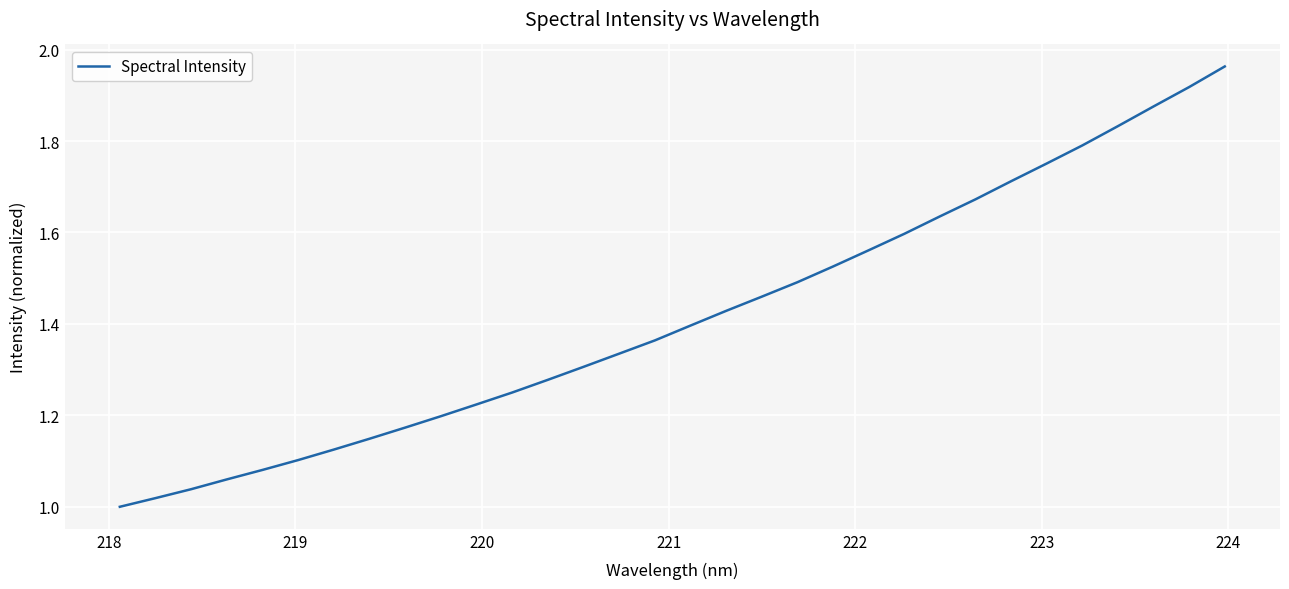

How many lines are shown in the chart?

1